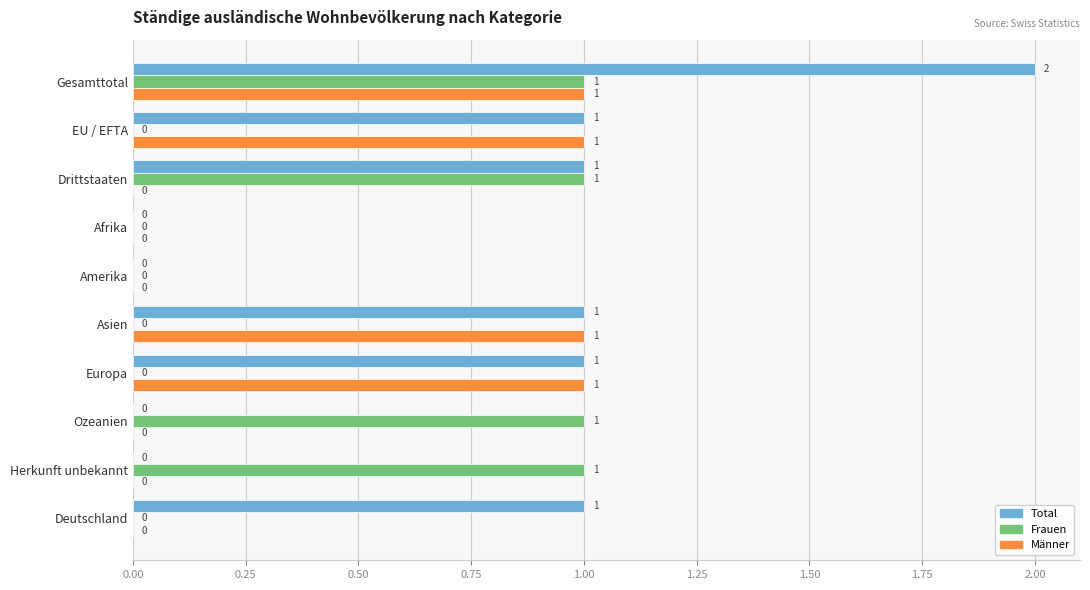

Is the value of Total at Asien greater than the value of Frauen at Deutschland?

Yes